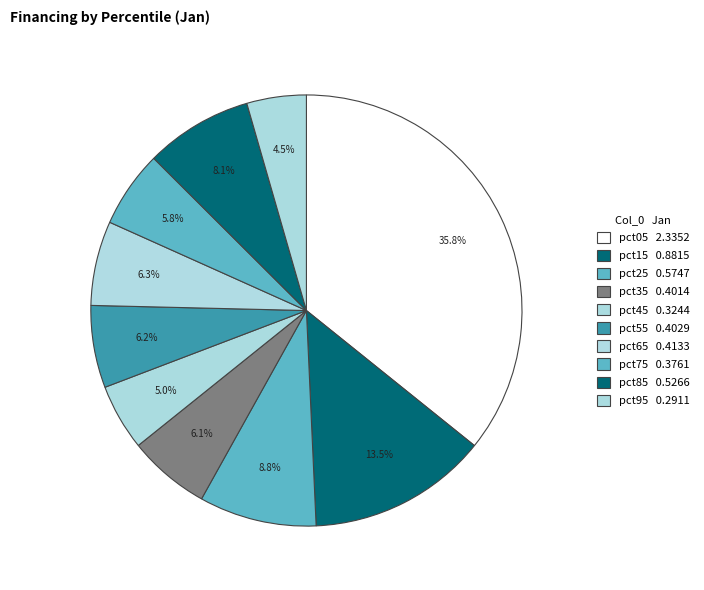

What percentage is the pct95 slice, to the nearest percent?

4%